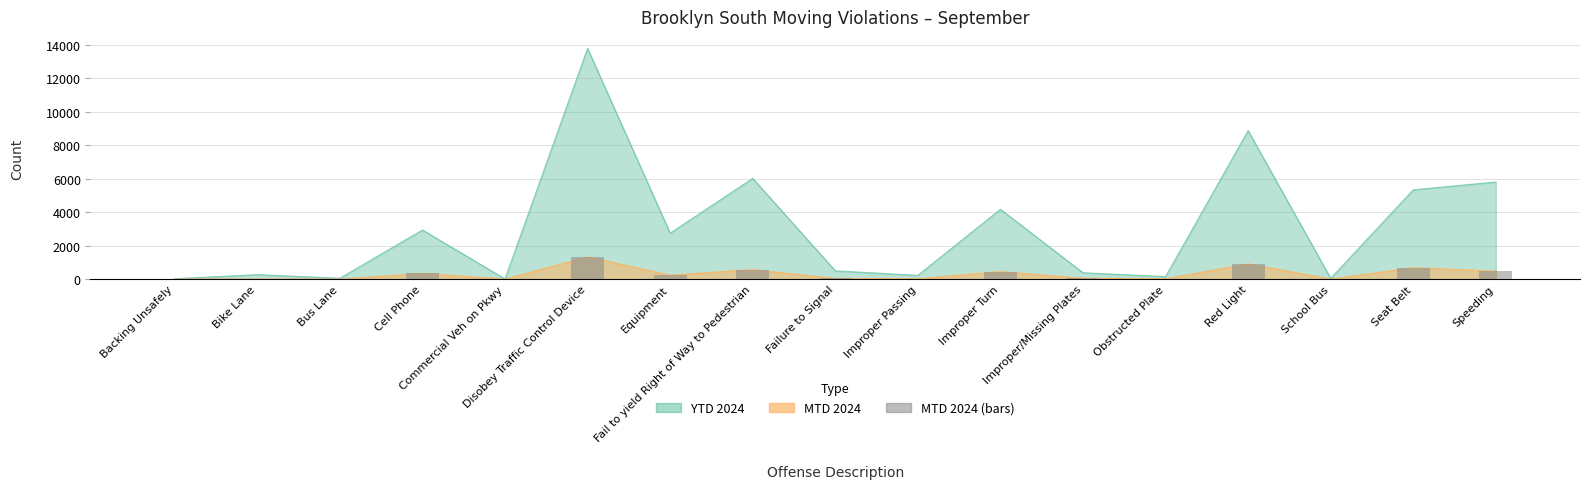

What is the label of the 9th bar from the right?

Failure to Signal